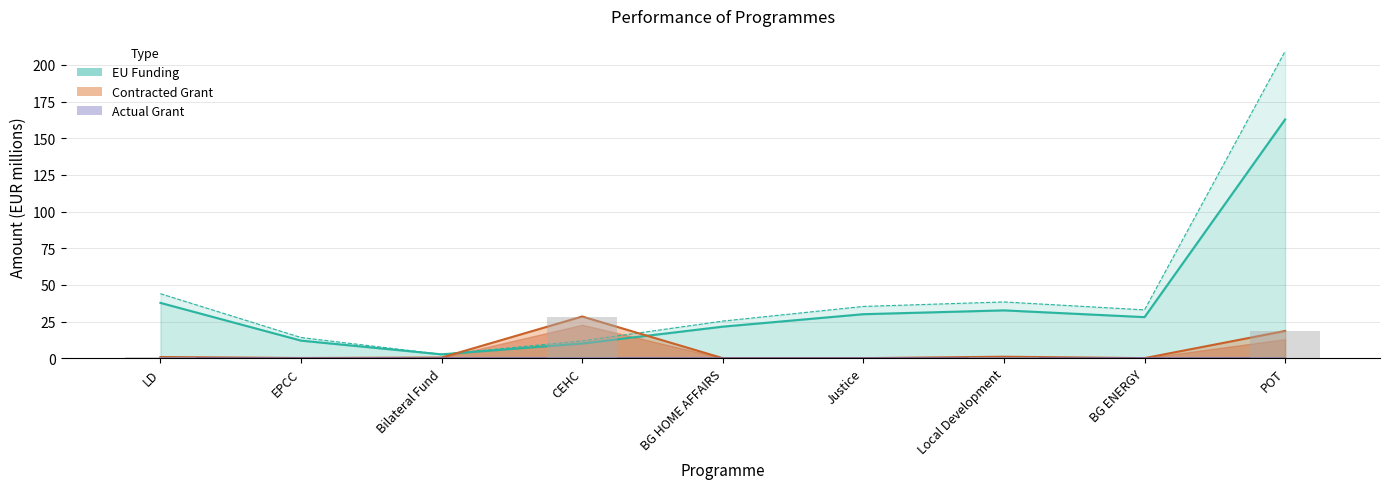

What value does the Contracted EU Funding series have at Local Development?

1.0